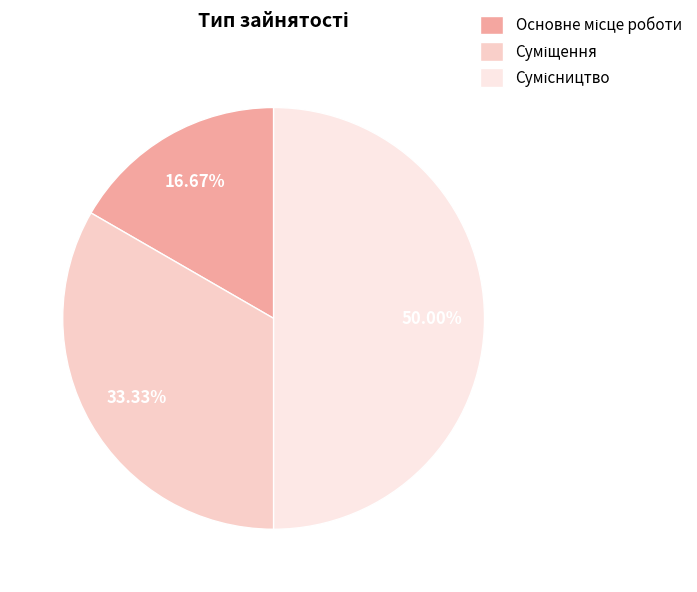

To the nearest percent, what is the difference between the Основне місце роботи and Суміщення slice percentages?

17%